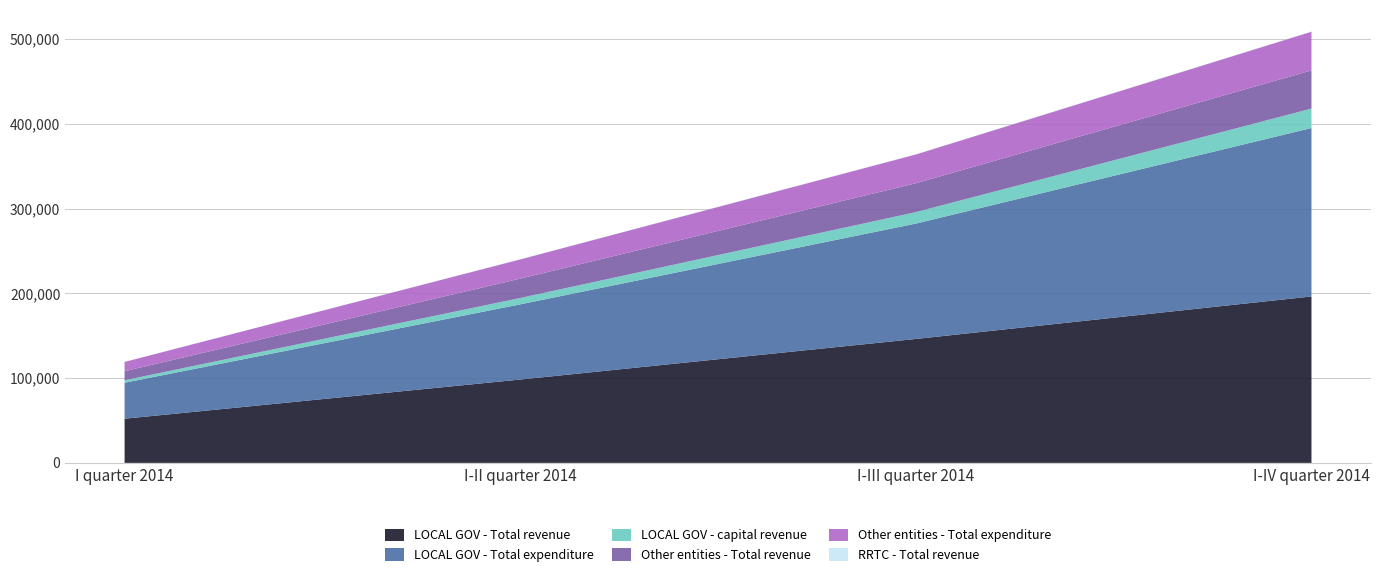

Reading left to right, extract all data points from this chart.

LOCAL GOV - Total revenue: I quarter 2014=52094	I-II quarter 2014=98303	I-III quarter 2014=146183	I-IV quarter 2014=196300
LOCAL GOV - Total expenditure: I quarter 2014=42450	I-II quarter 2014=88663	I-III quarter 2014=136052	I-IV quarter 2014=198637
LOCAL GOV - capital revenue: I quarter 2014=2871	I-II quarter 2014=7500	I-III quarter 2014=13520	I-IV quarter 2014=22936
Other entities - Total revenue: I quarter 2014=10750	I-II quarter 2014=22862	I-III quarter 2014=34063	I-IV quarter 2014=45041
Other entities - Total expenditure: I quarter 2014=10900	I-II quarter 2014=22650	I-III quarter 2014=33943	I-IV quarter 2014=45634
RRTC - Total revenue: I quarter 2014=62	I-II quarter 2014=125	I-III quarter 2014=198	I-IV quarter 2014=281